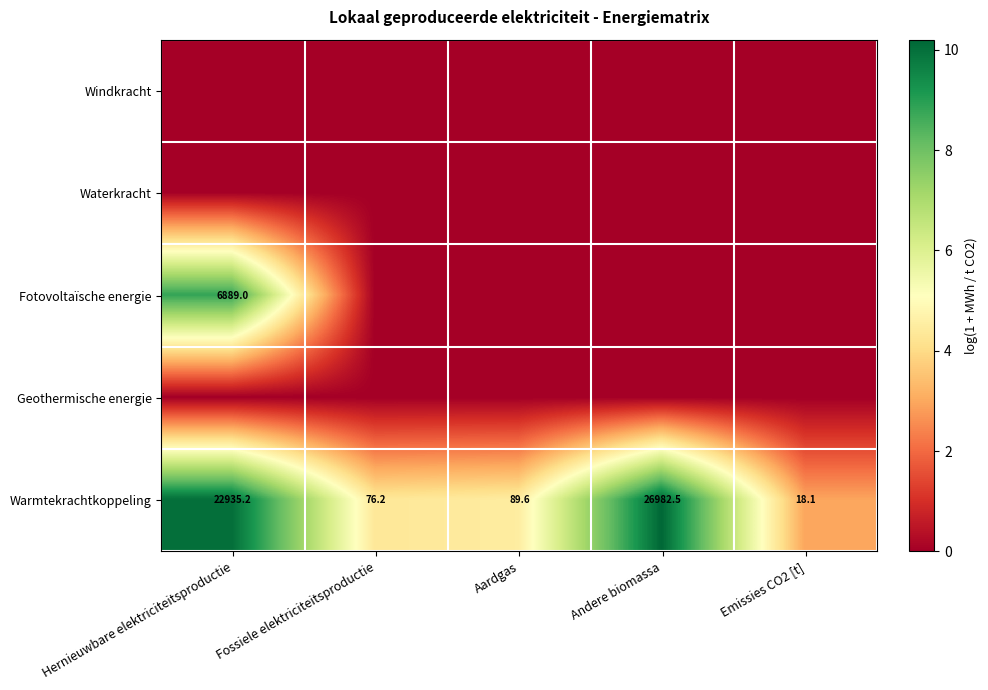

The Warmtekrachtkoppeling series shows 18.1 at Emissies CO2 [t]. True or false?

True